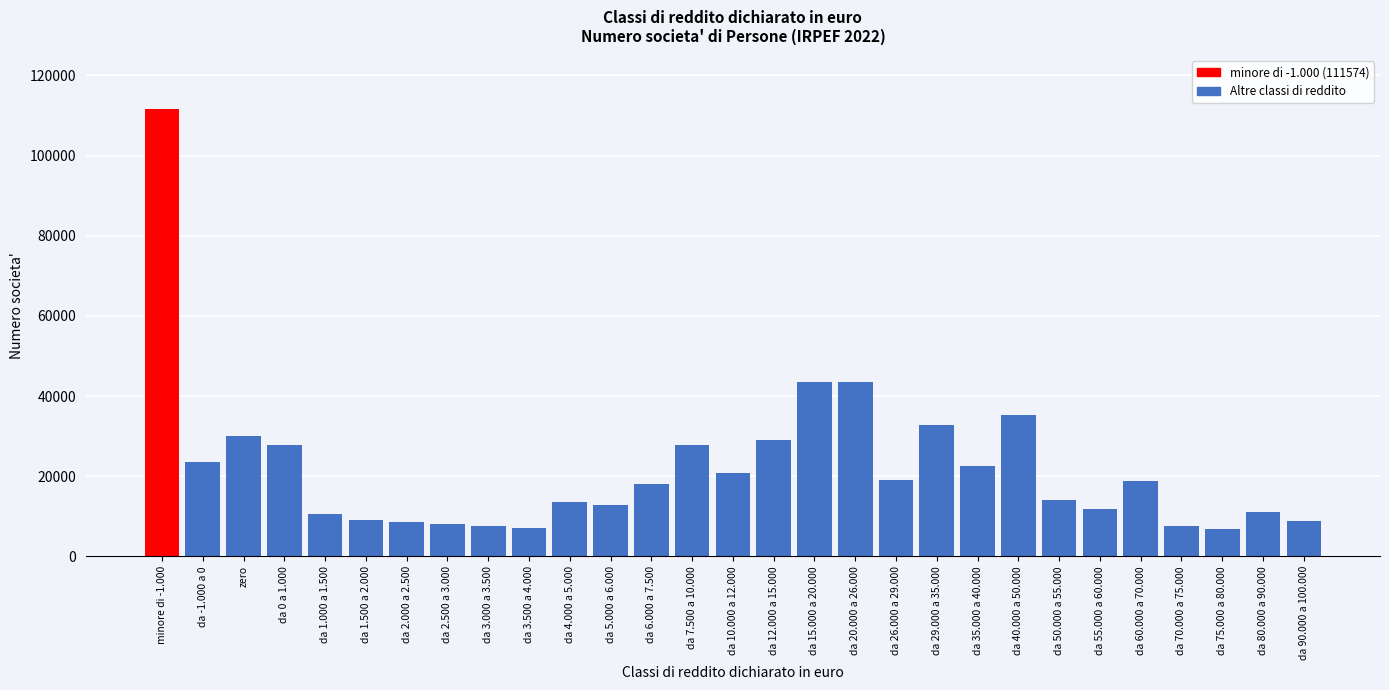

What is the difference between the maximum and minimum values?

104844